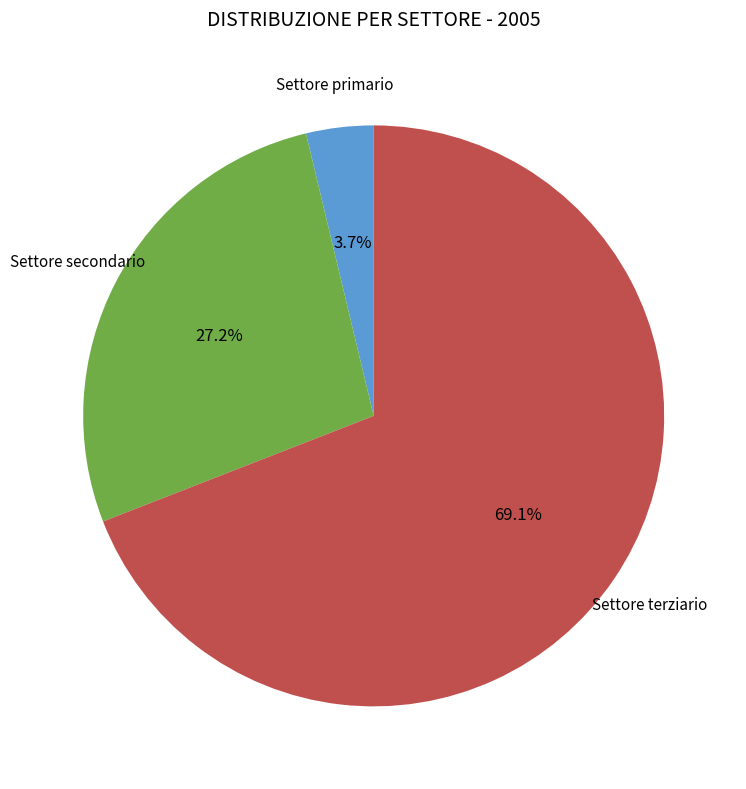

Does any single category account for the majority?

Yes